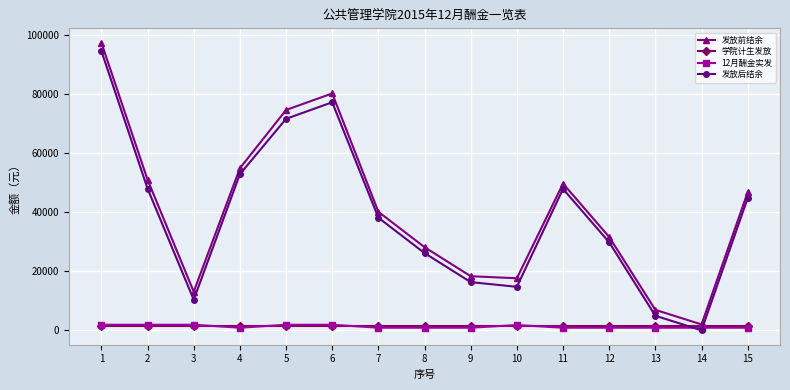

Count the number of data series in this chart.

4